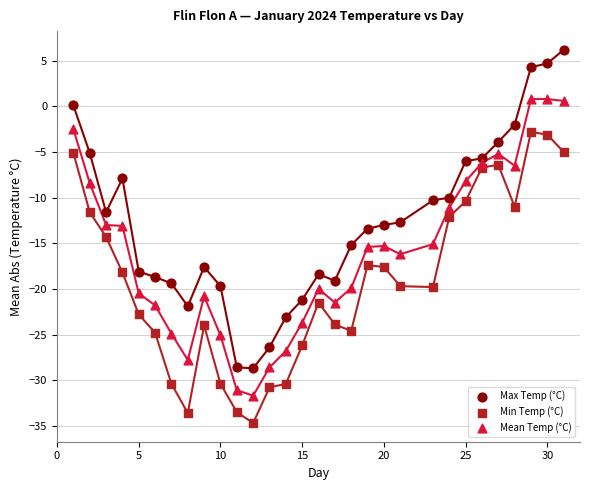

Across all data points, what is the range of Y values (max minus min)?

40.9